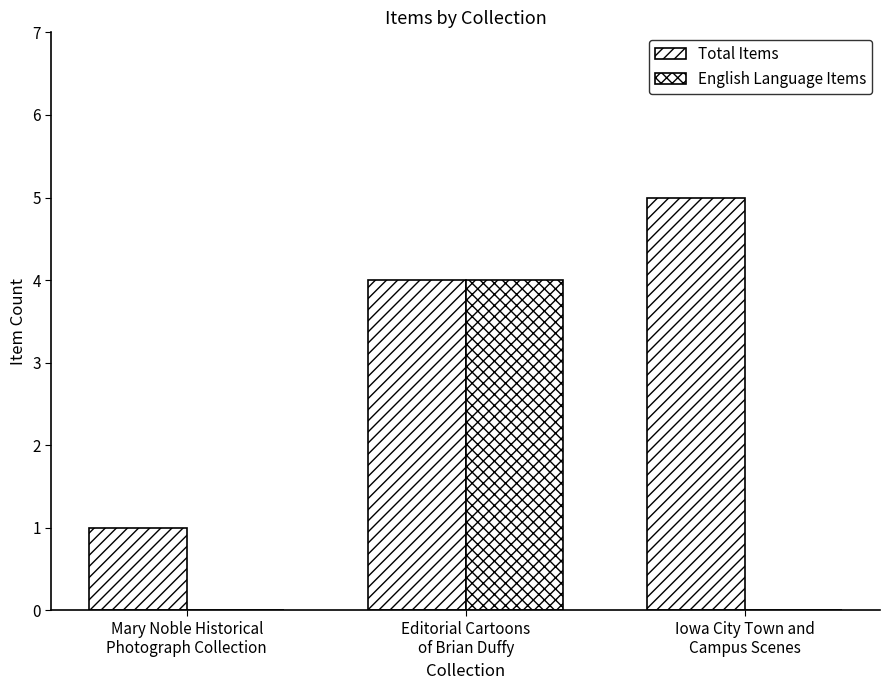

Count the number of categories in the chart.

3